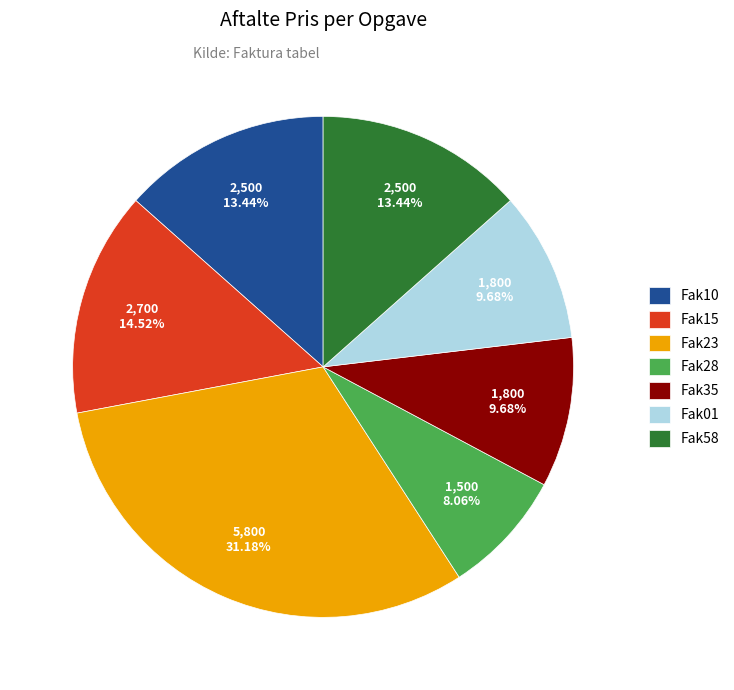

Combined, do Fak01 and Fak23 account for over 50%?

No